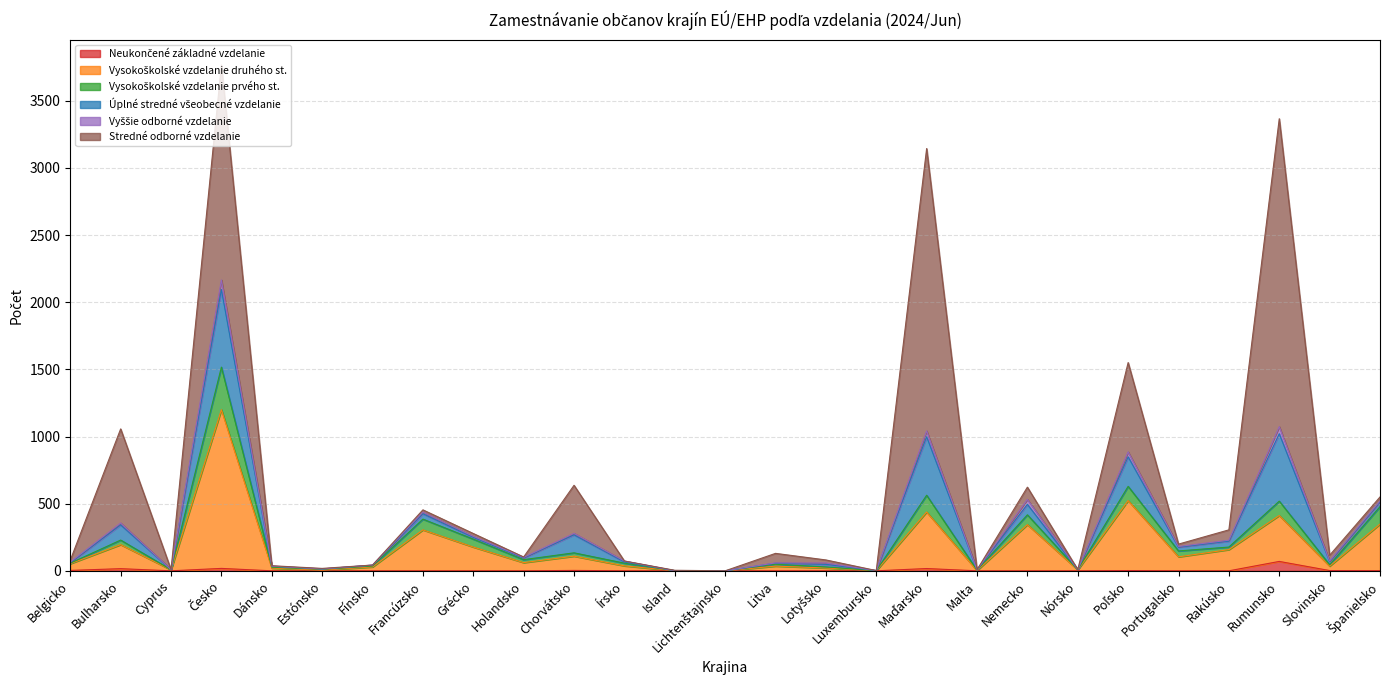

True or false: Vysokoškolské vzdelanie druhého st. and Vysokoškolské vzdelanie prvého st. cross at least once.

False